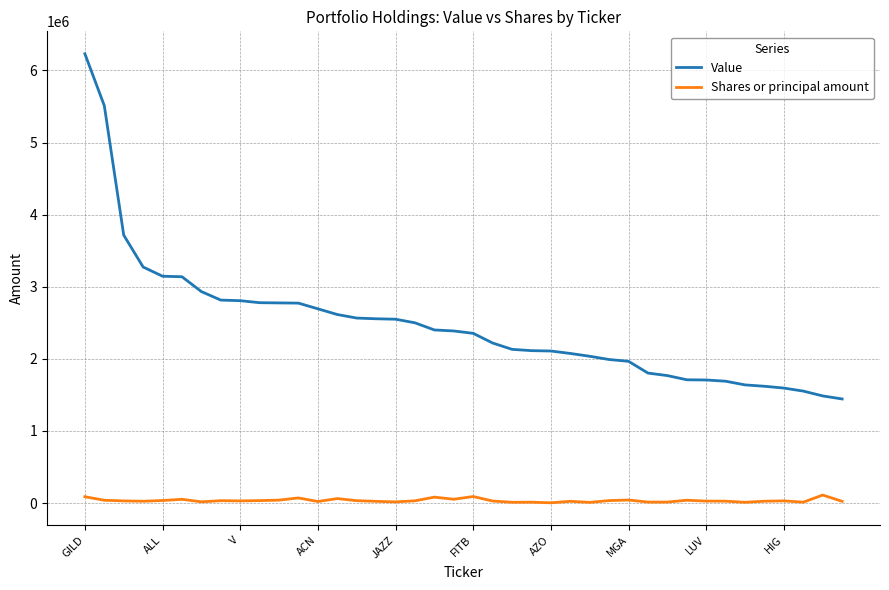

What is the highest value of the Value series?

6231000